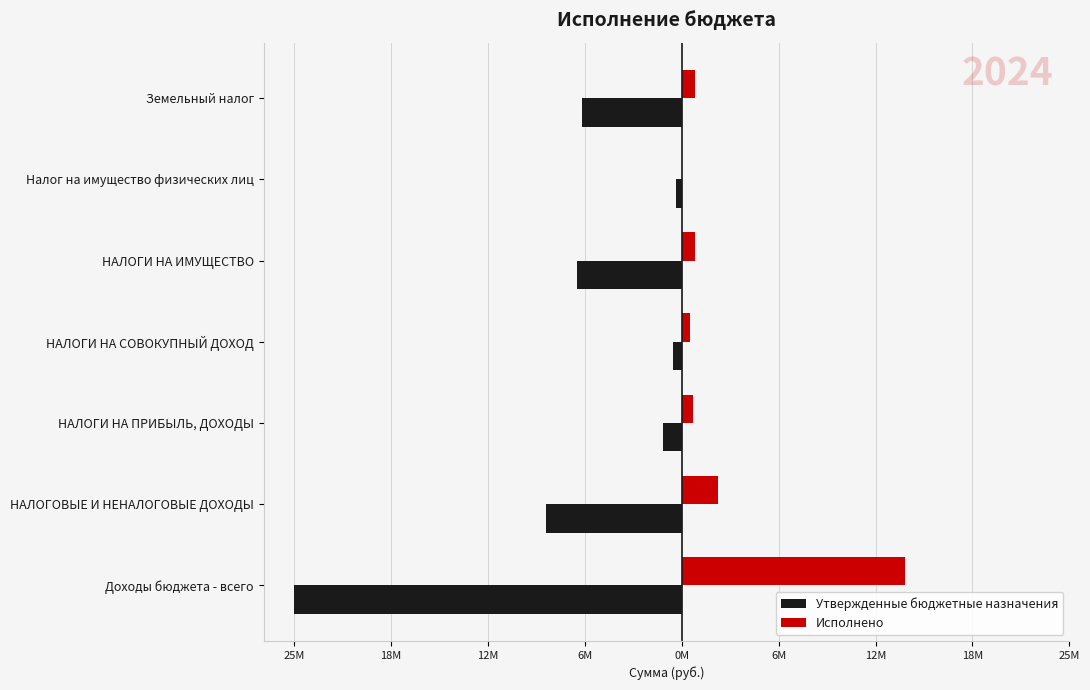

What is the average value of the Утвержденные бюджетные назначения series?

-7069671.4